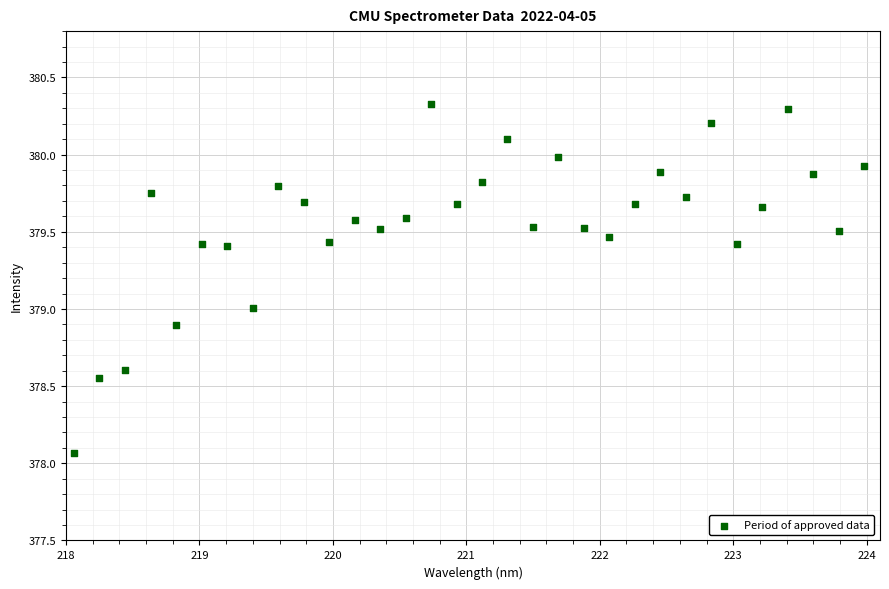

What is the range of Y values (max minus min)?

2.3